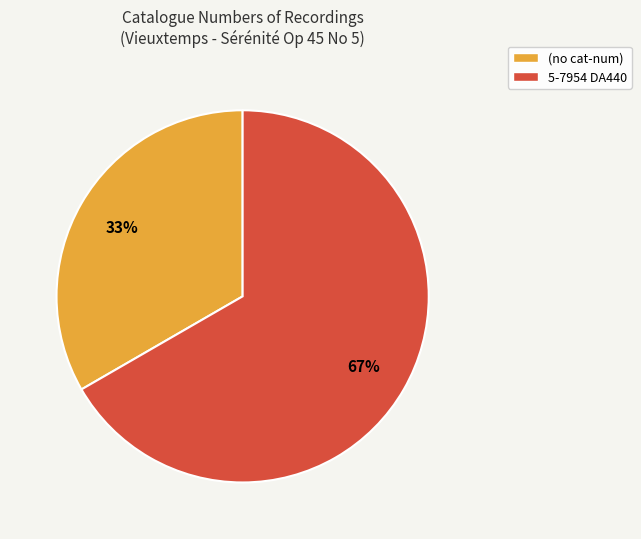

Does any single category account for the majority?

Yes